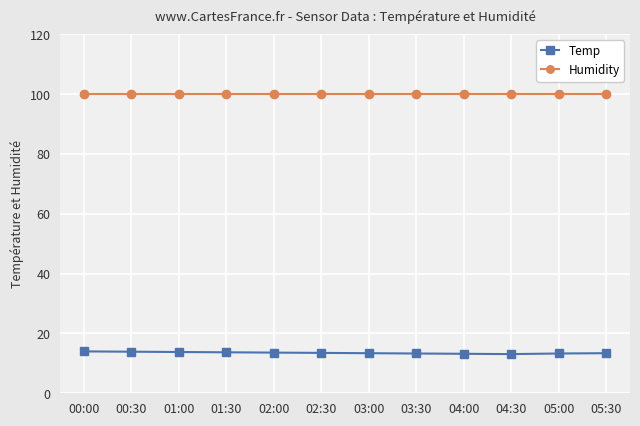

How many categories are shown in the chart?

12